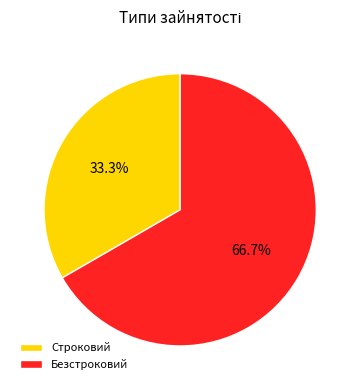

What is the smallest slice in the pie chart?

Строковий